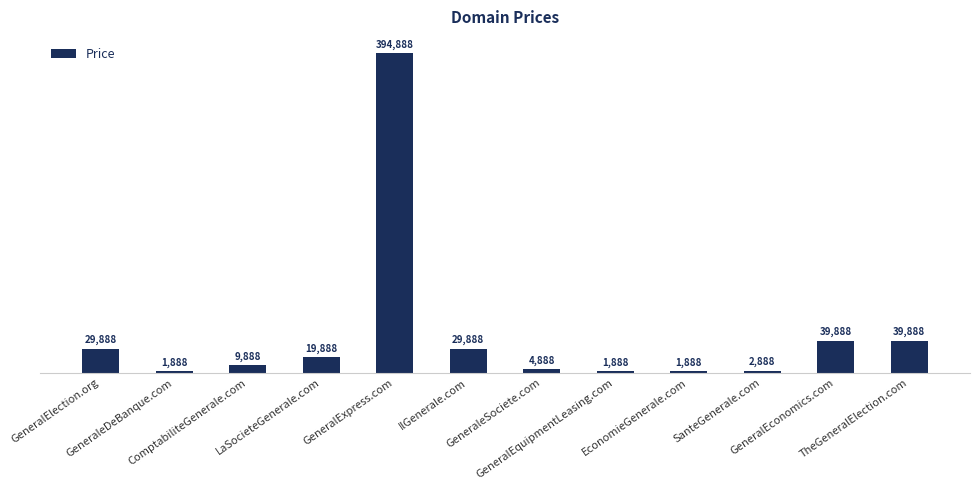

Reading left to right, transcribe all the data shown in this chart.

29888	1888	9888	19888	394888	29888	4888	1888	1888	2888	39888	39888